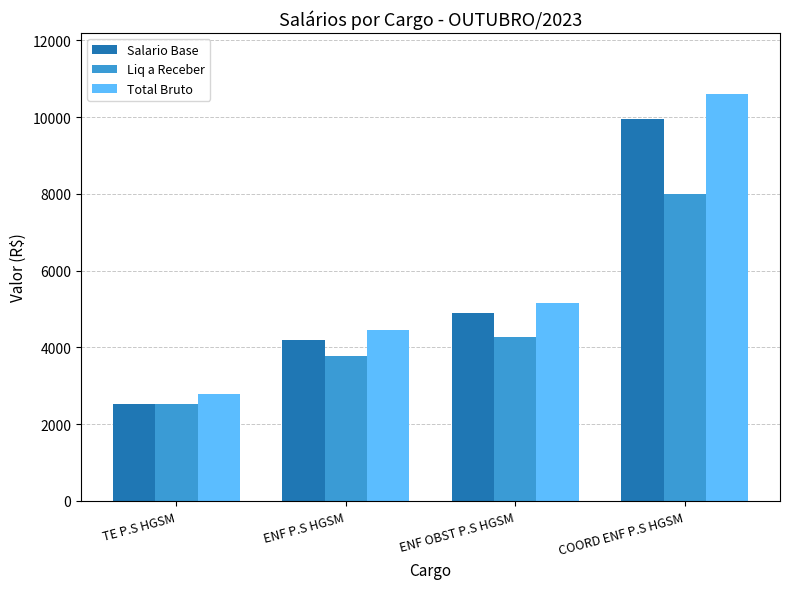

Which series has the widest spread of values?

Total Bruto